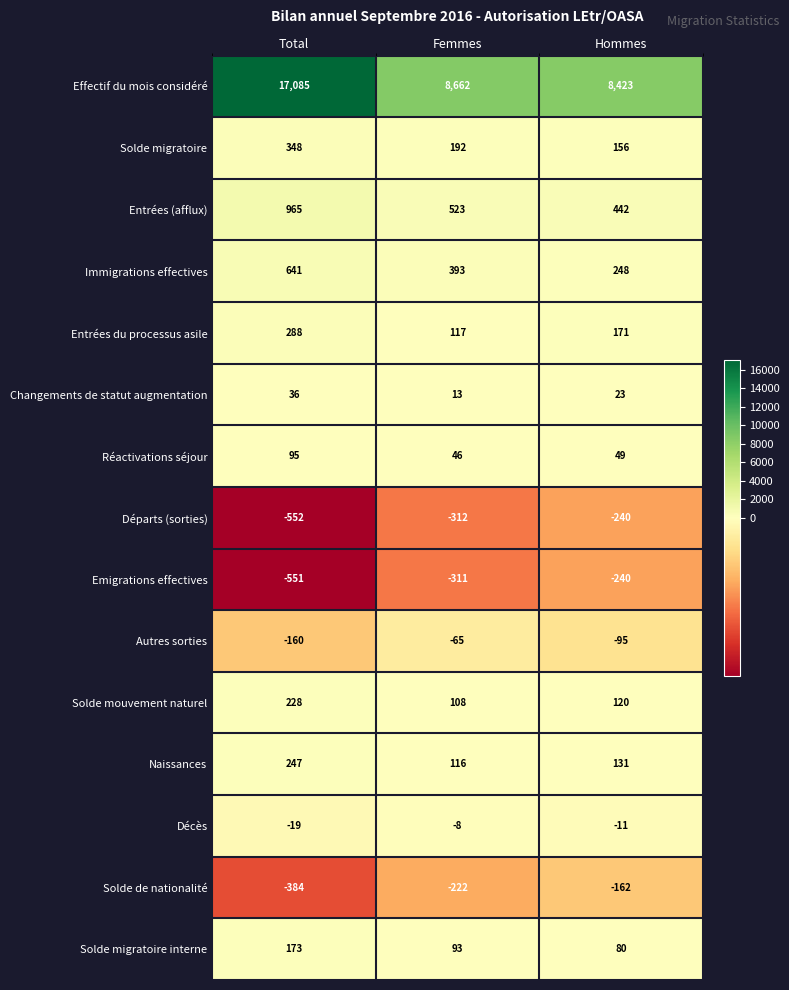

True or false: Naissances has a value of 174 at Hommes.

False